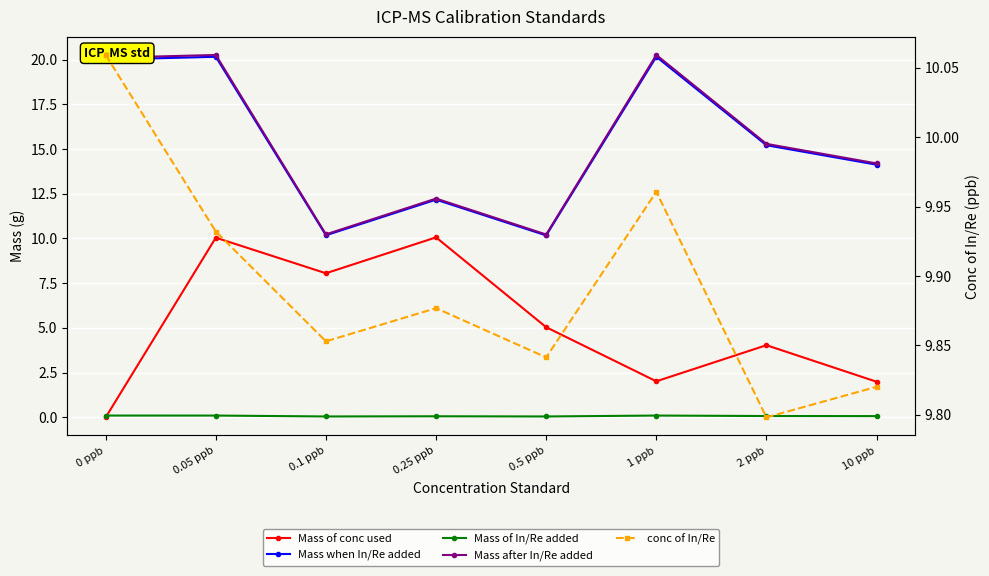

Where is the first local maximum for Mass of In/Re added?

0.25 ppb